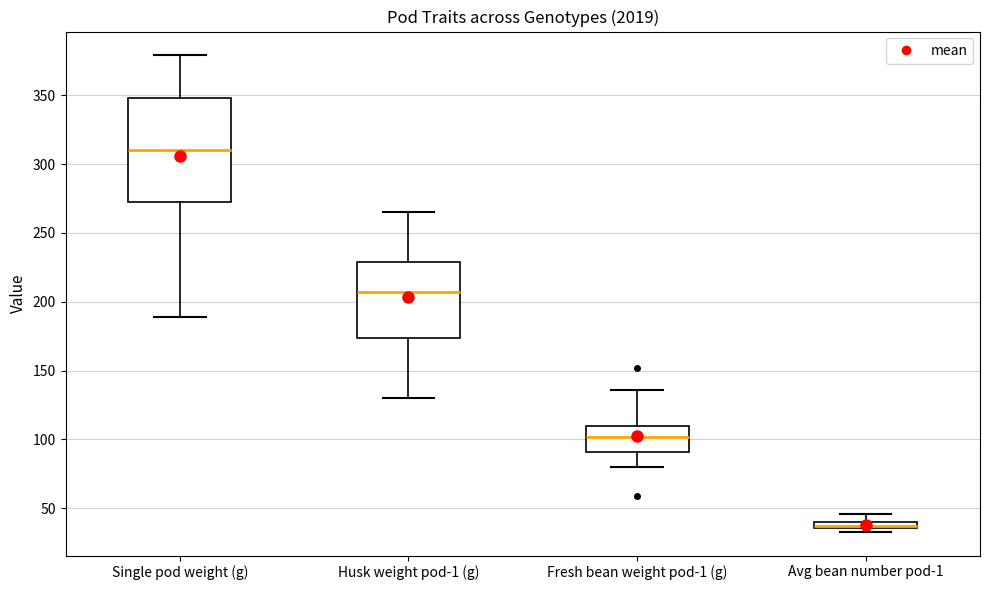

Where is the lower edge of the box for Avg bean number pod-1 on the y-axis? The values are not printed on the chart, so give them approximately, as read against the axis.

35